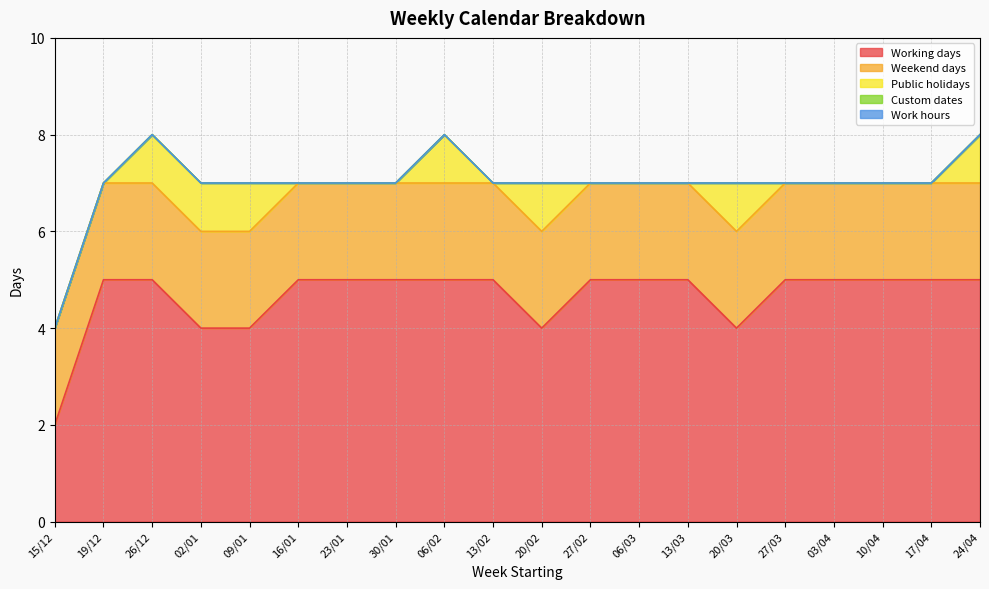

List the labels in order of Custom dates value, largest first.

15/12, 19/12, 26/12, 02/01, 09/01, 16/01, 23/01, 30/01, 06/02, 13/02, 20/02, 27/02, 06/03, 13/03, 20/03, 27/03, 03/04, 10/04, 17/04, 24/04